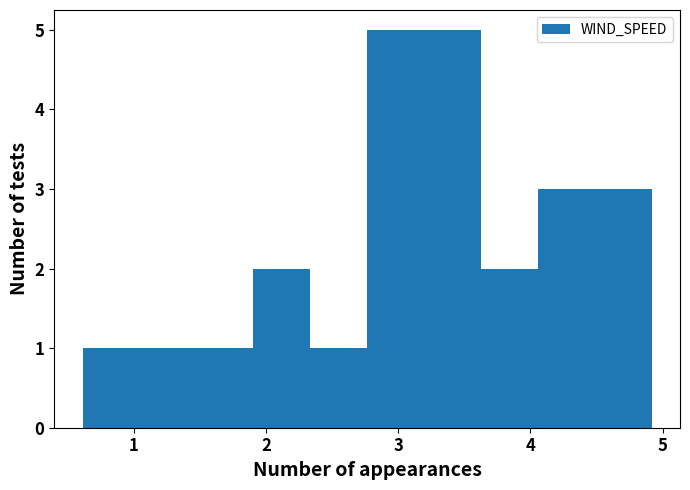

Reading left to right, list every bar in this chart as the range it spans on the x-axis followed by its height. Neither the bar edges nor the heights are printed on the chart, so give them approximately, as read against the axes.

0.6 to 1.0: 1
1.0 to 1.5: 1
1.5 to 1.9: 1
1.9 to 2.3: 2
2.3 to 2.8: 1
2.8 to 3.2: 5
3.2 to 3.6: 5
3.6 to 4.1: 2
4.1 to 4.5: 3
4.5 to 4.9: 3